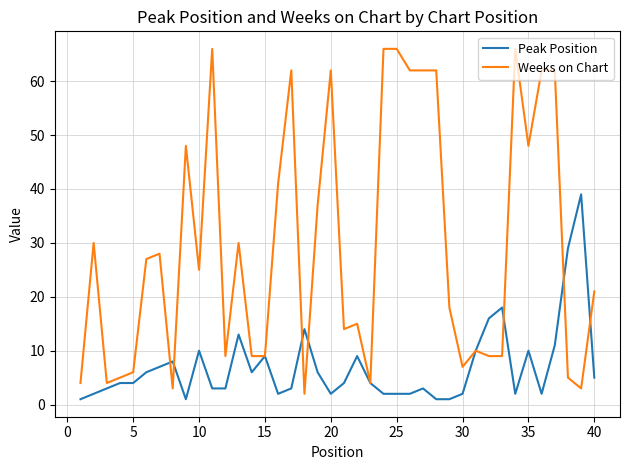

What is the maximum value shown in the chart?

66